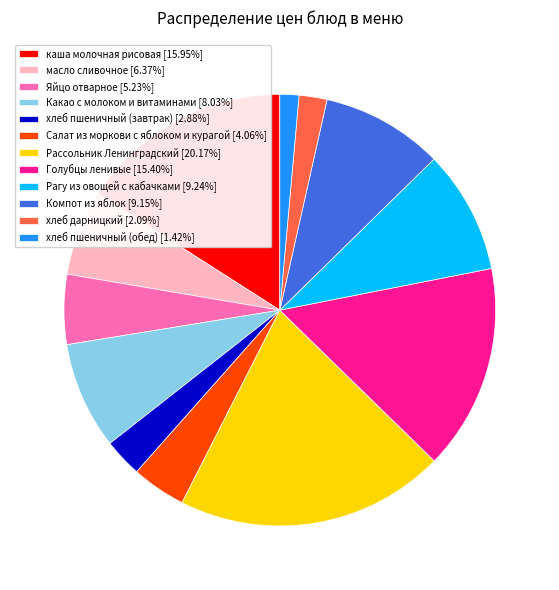

Count the number of slices in the pie.

12